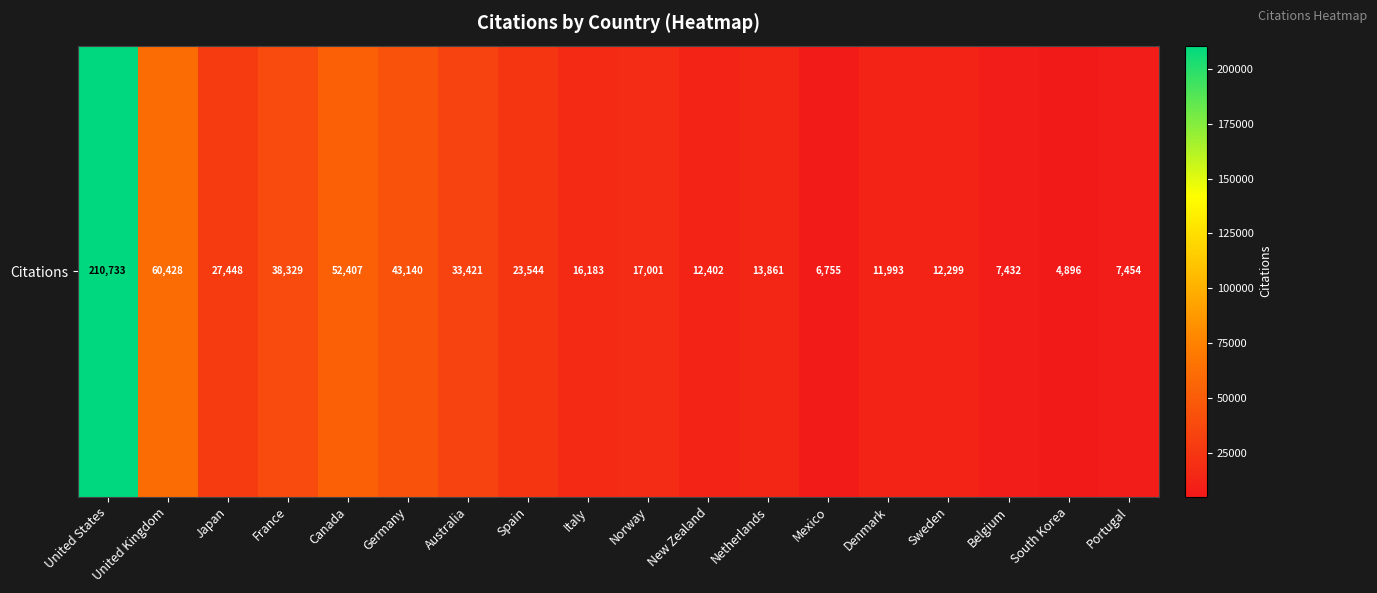

What is the change in value from Japan to Spain?

-3904